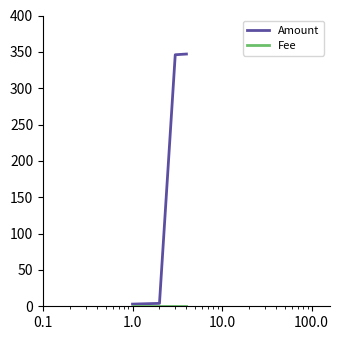

At how many categories does at least one series exceed 276?

2